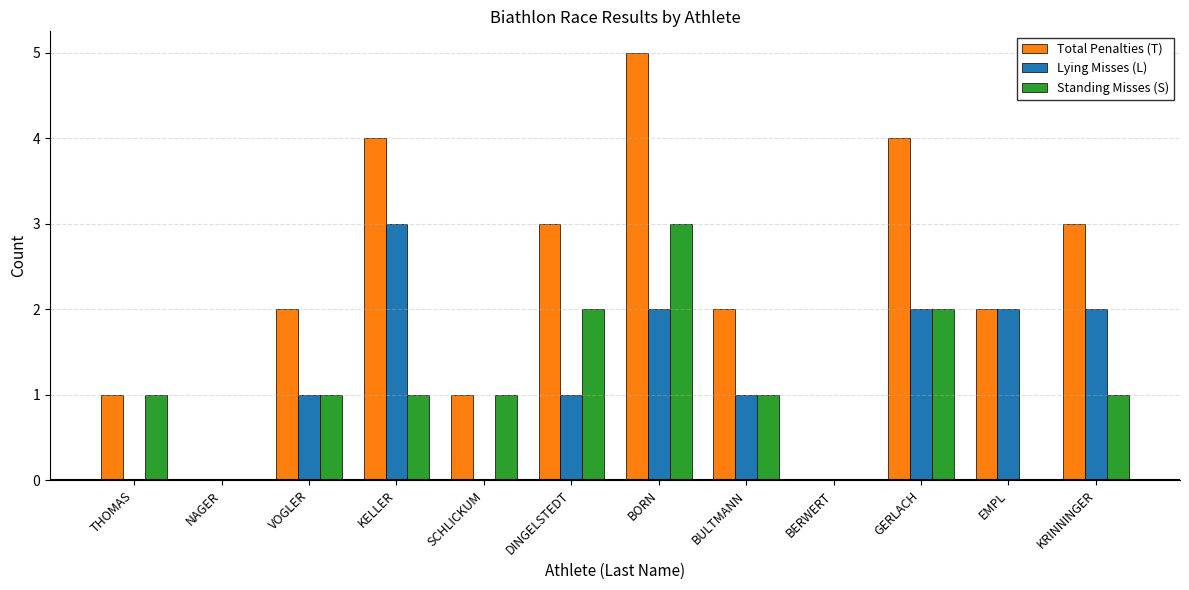

What are all the series names shown in the legend?

Total Penalties (T), Lying Misses (L), Standing Misses (S)